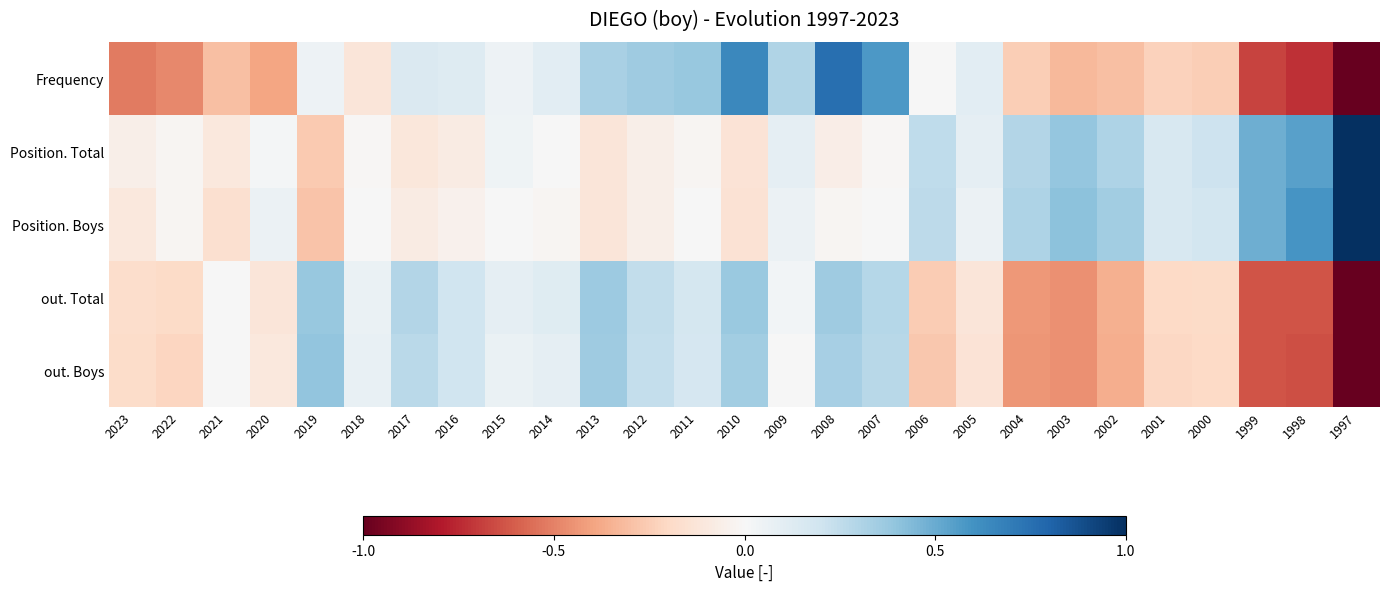

At which category does the chart reach its minimum across all series?

1997